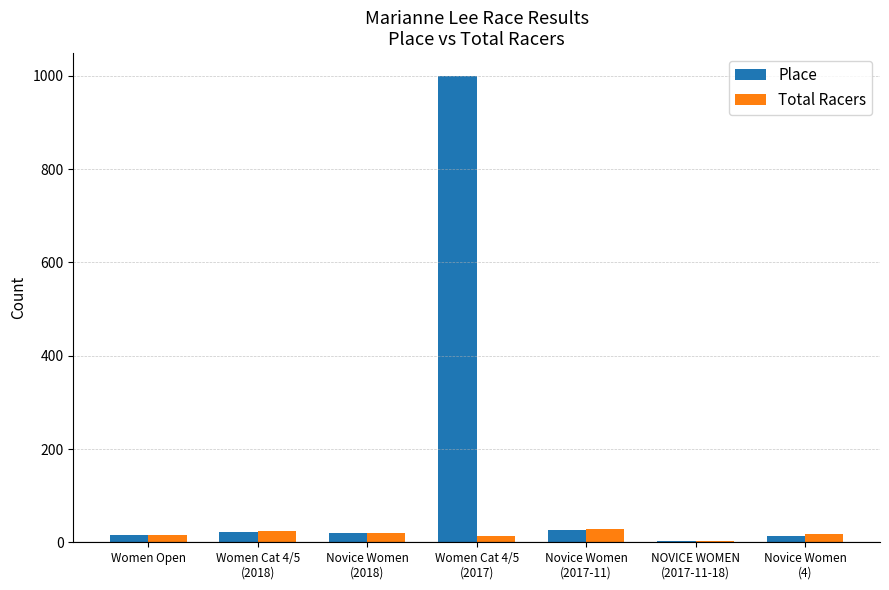

What is the greatest value displayed?

999